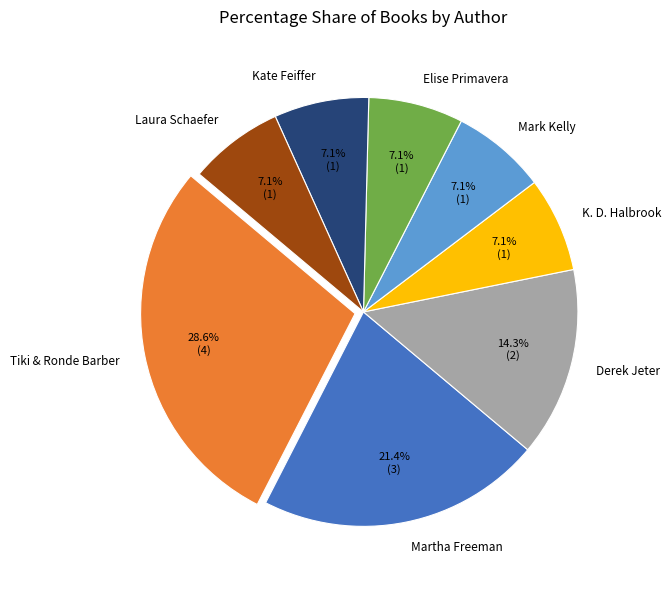

Approximately how many times larger is the value at Derek Jeter compared to Elise Primavera?

2.0